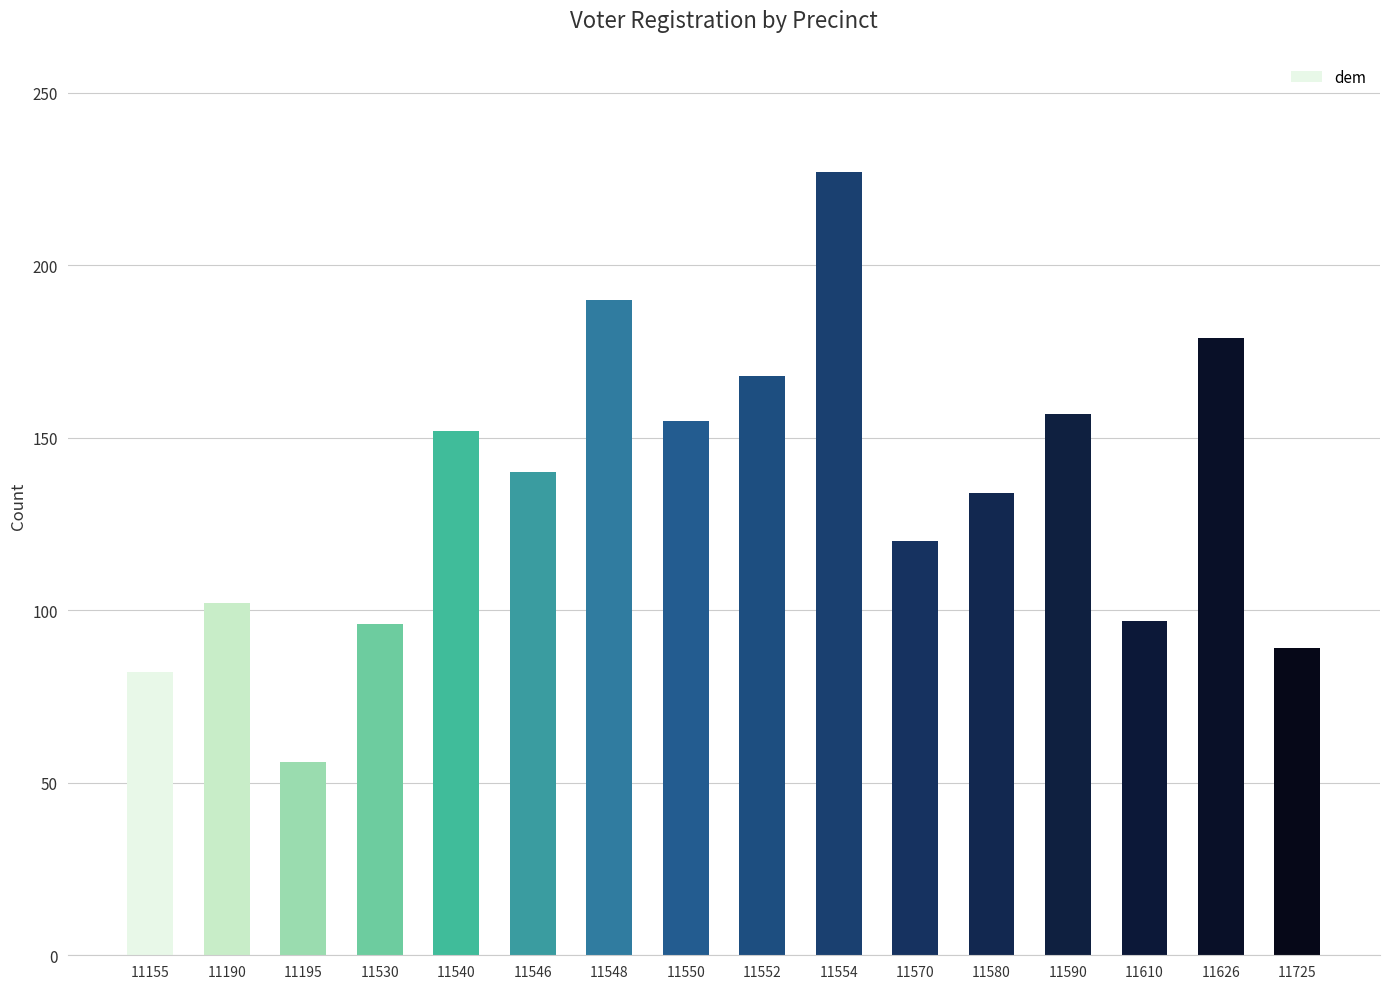

What is the sum of the values at 11580 and 11540?

286